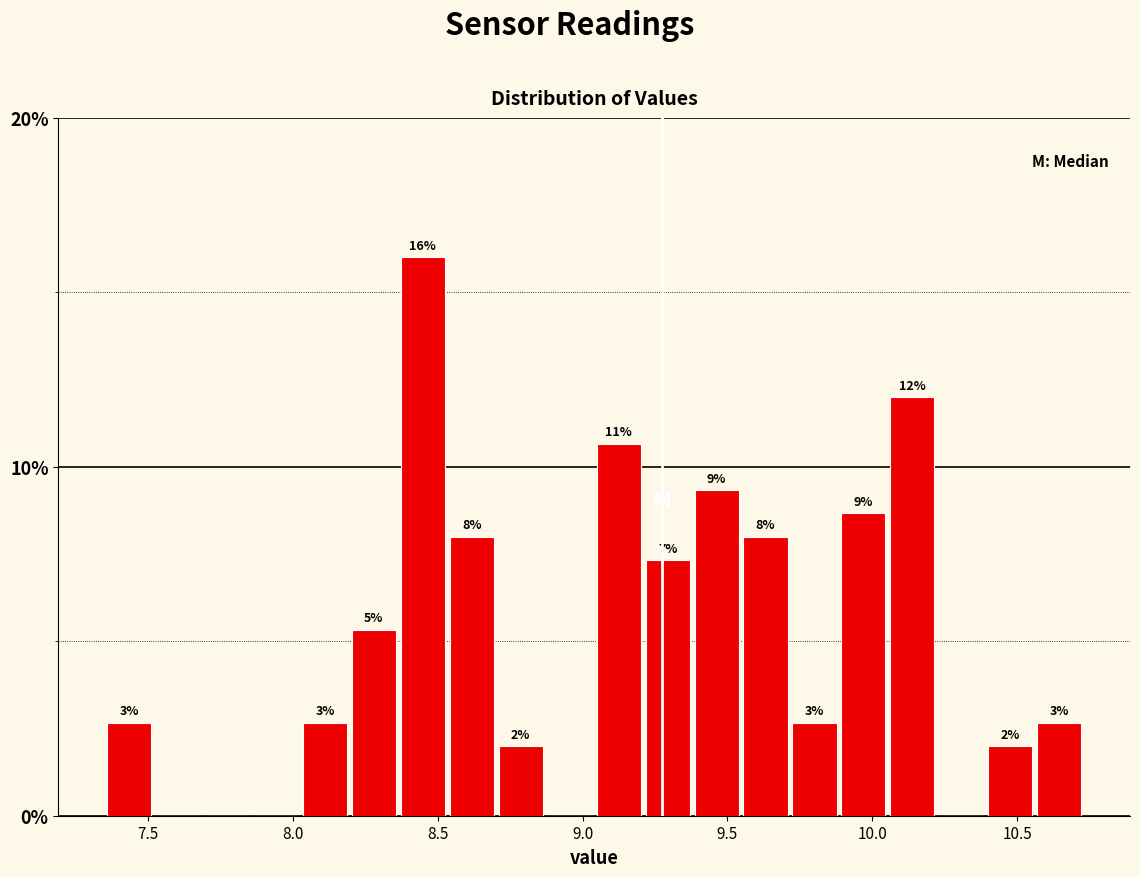

Around what value on the x-axis is the tallest bar? Give the approximate position of its centre, as read against the axis.

8.45